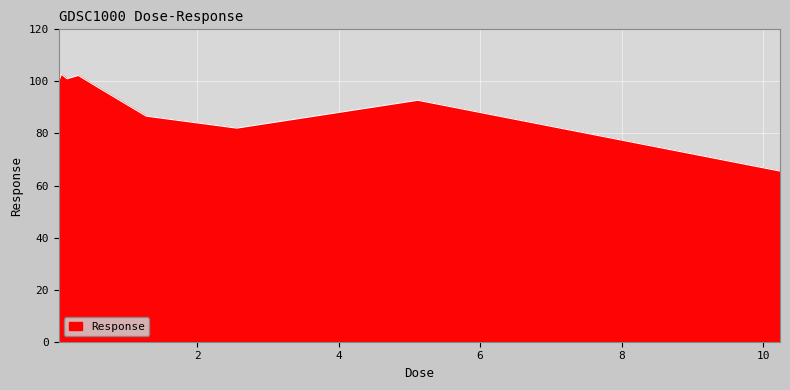

What is the minimum value shown in the chart?

65.6